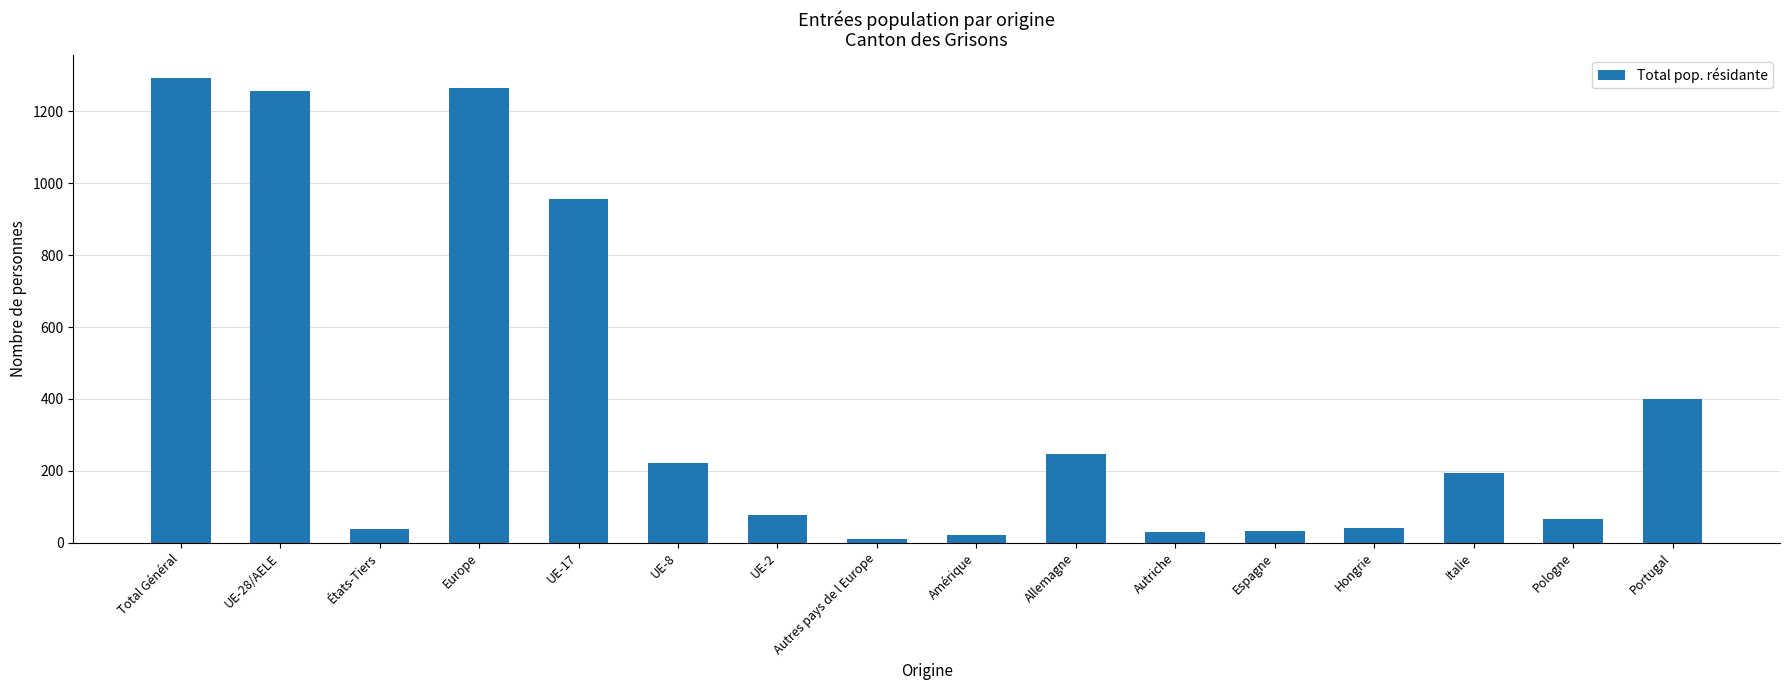

At which category does the chart reach its minimum across all series?

Autres pays de l Europe